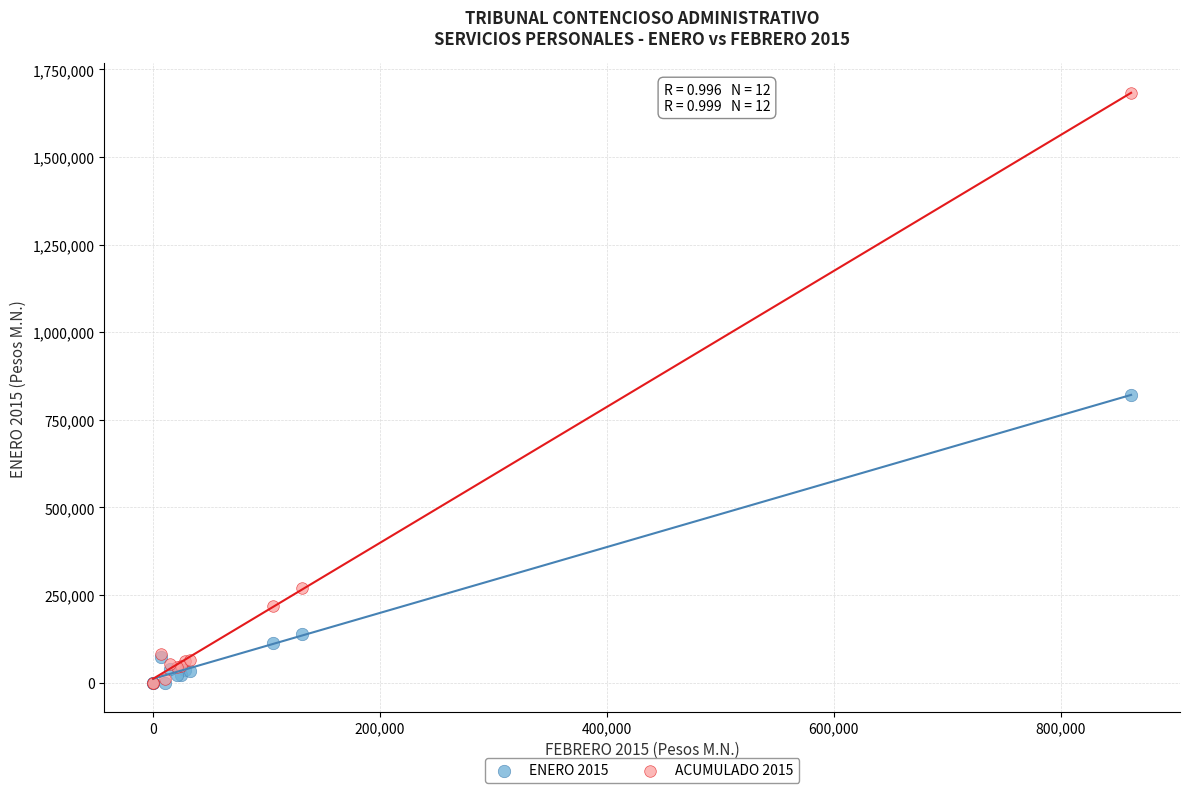

Across all series, what Y value is closest to 841500?

820908.7